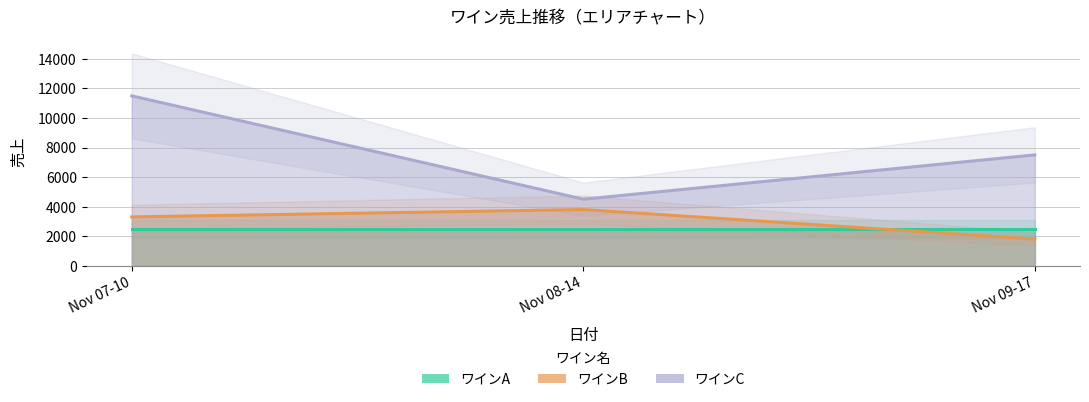

Between Nov 08-14 and Nov 09-17, which series saw the biggest shift?

ワインC